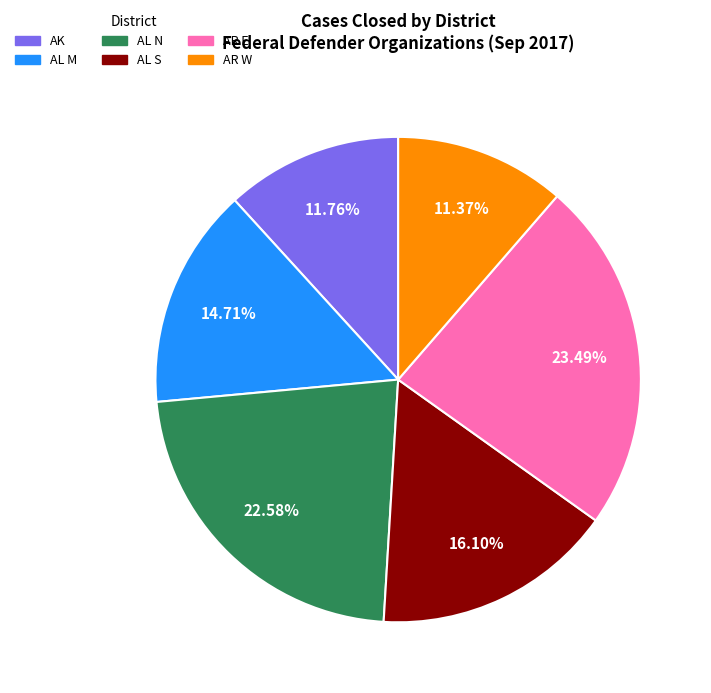

Which slice is the largest?

AR E